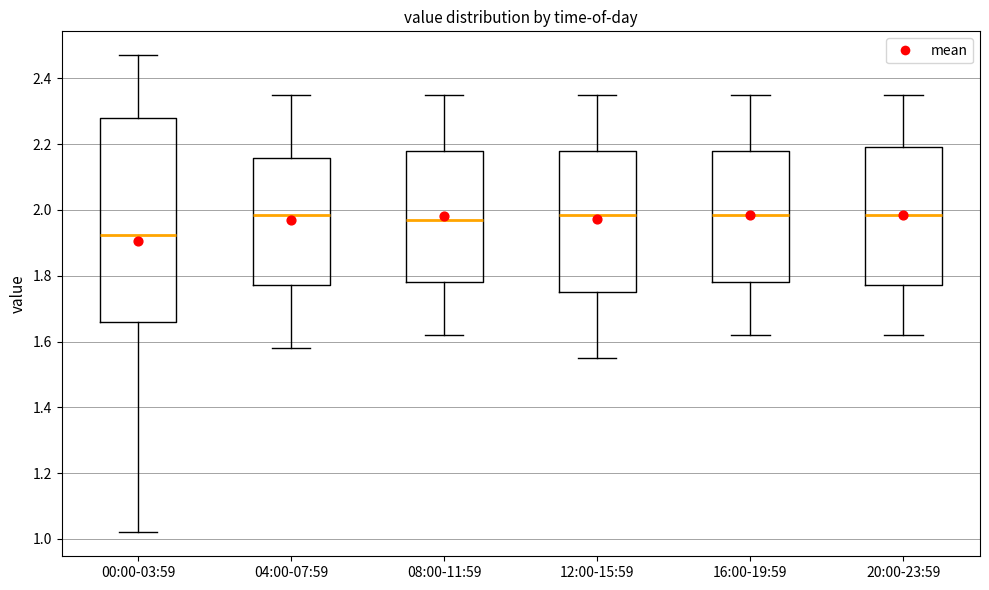

Comparing the boxes themselves (not the whiskers), which one is the tallest?

00:00-03:59